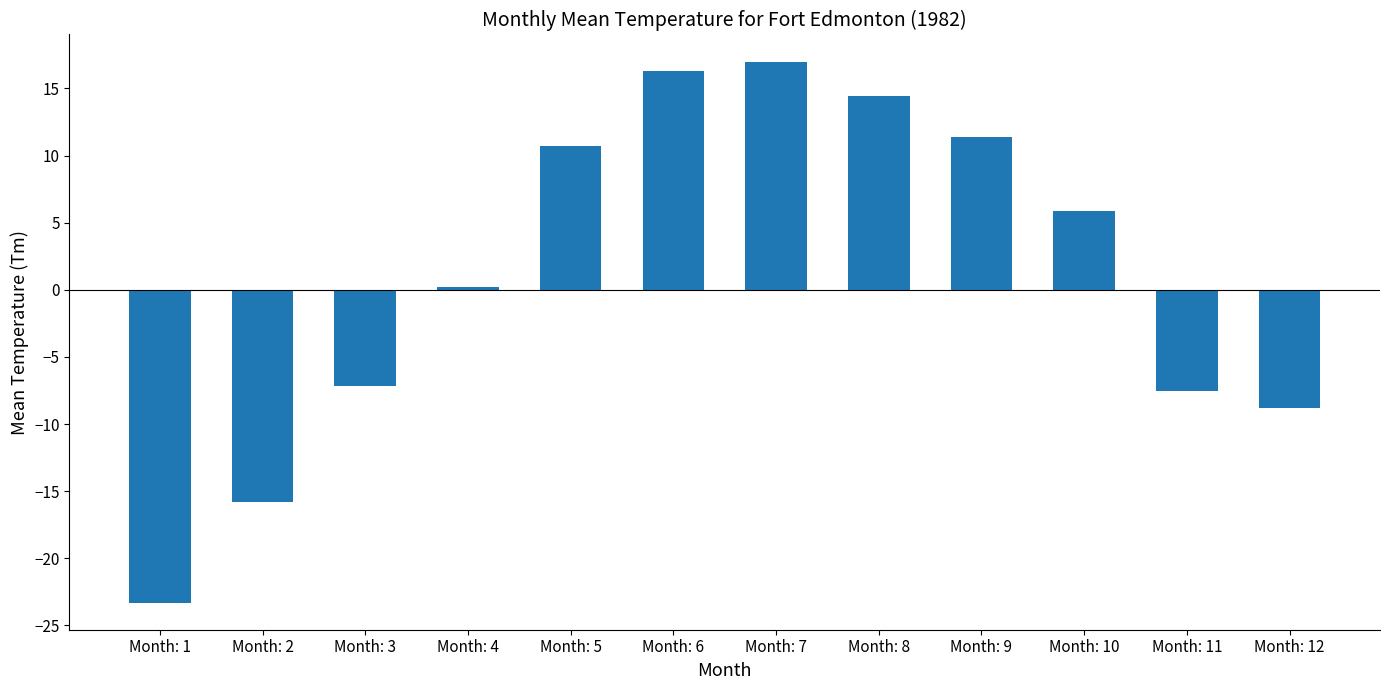

What is the change in value from Month: 2 to Month: 7?

+32.8